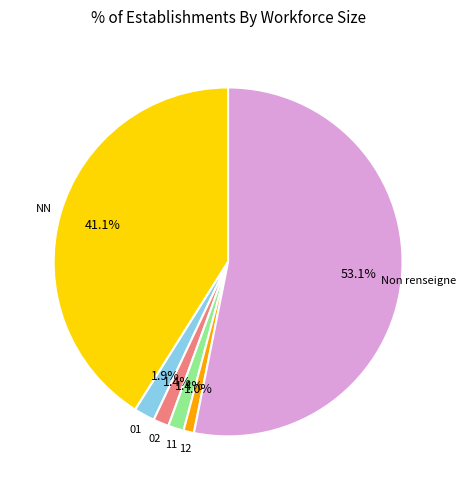

Does any single category account for the majority?

Yes